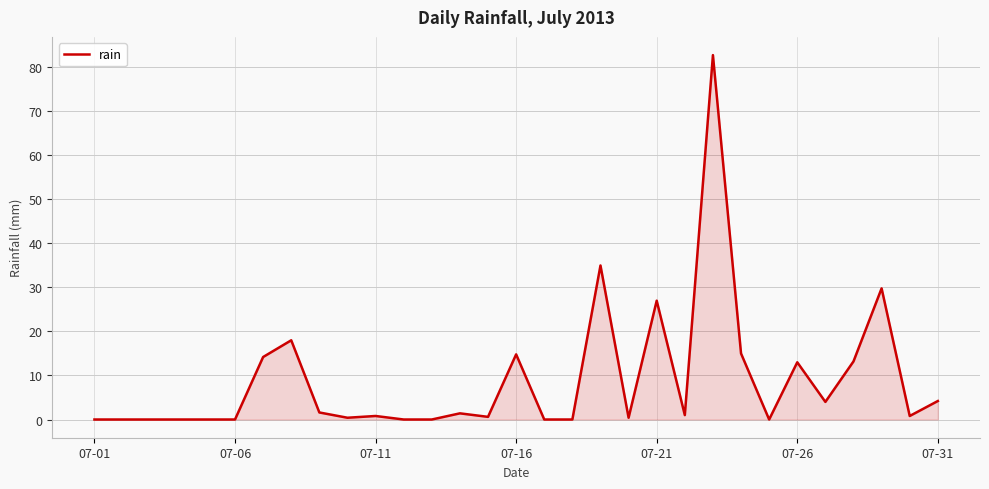

What is the greatest value displayed?

82.8